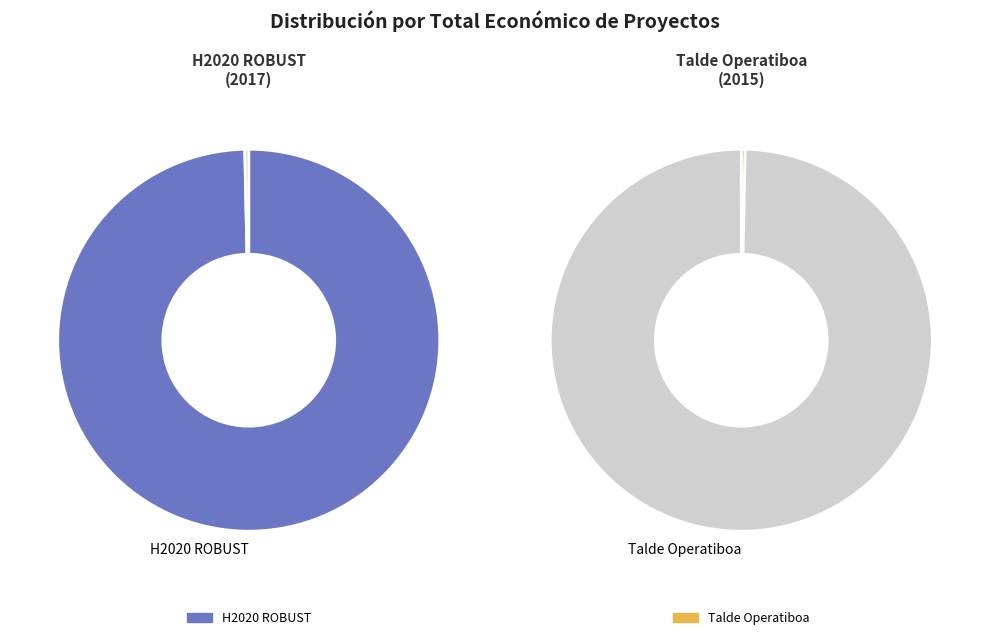

Which slice is the smallest?

Talde Operatiboa